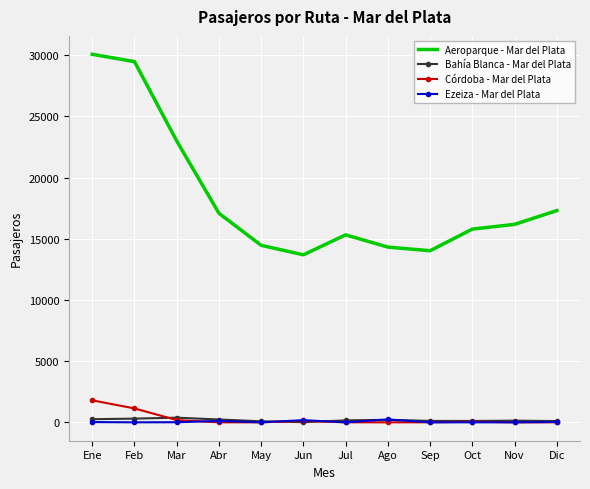

What position from the right is Oct?

3